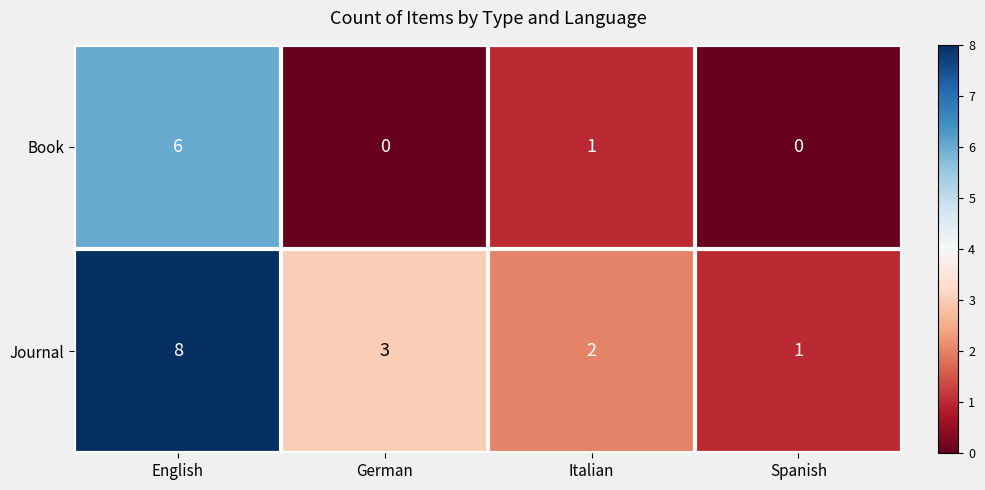

Count the Journal values in the range 2 to 8.

3